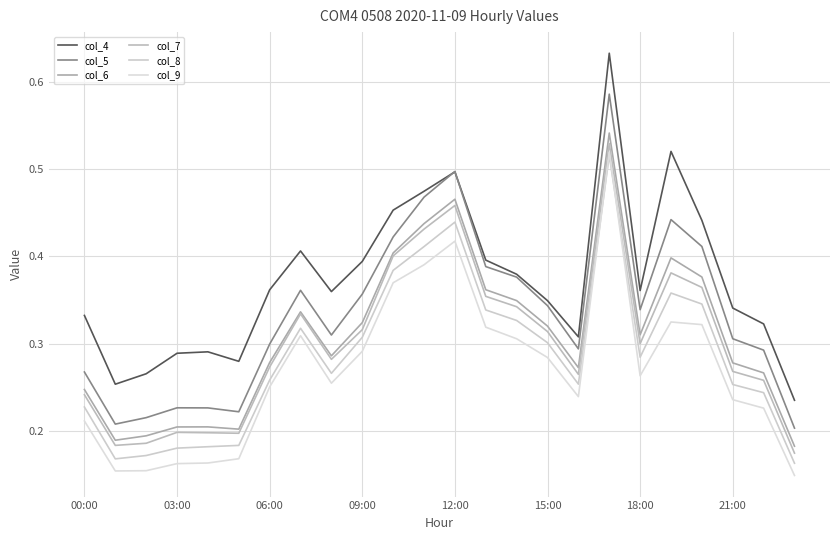

Is this an area chart (filled region under the line)?

No